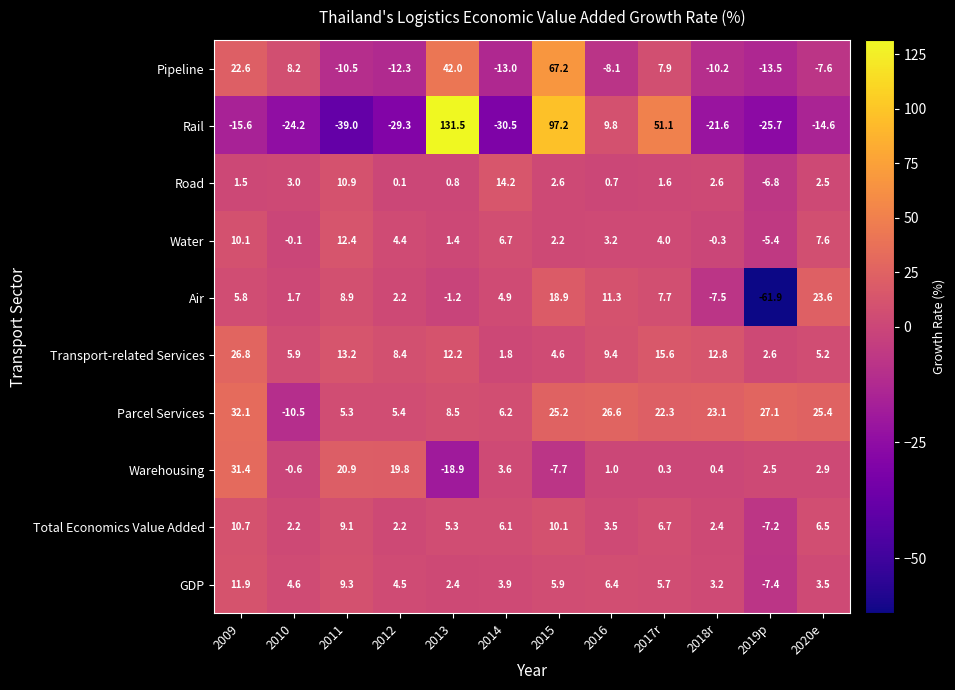

How many data points does each series have?

12